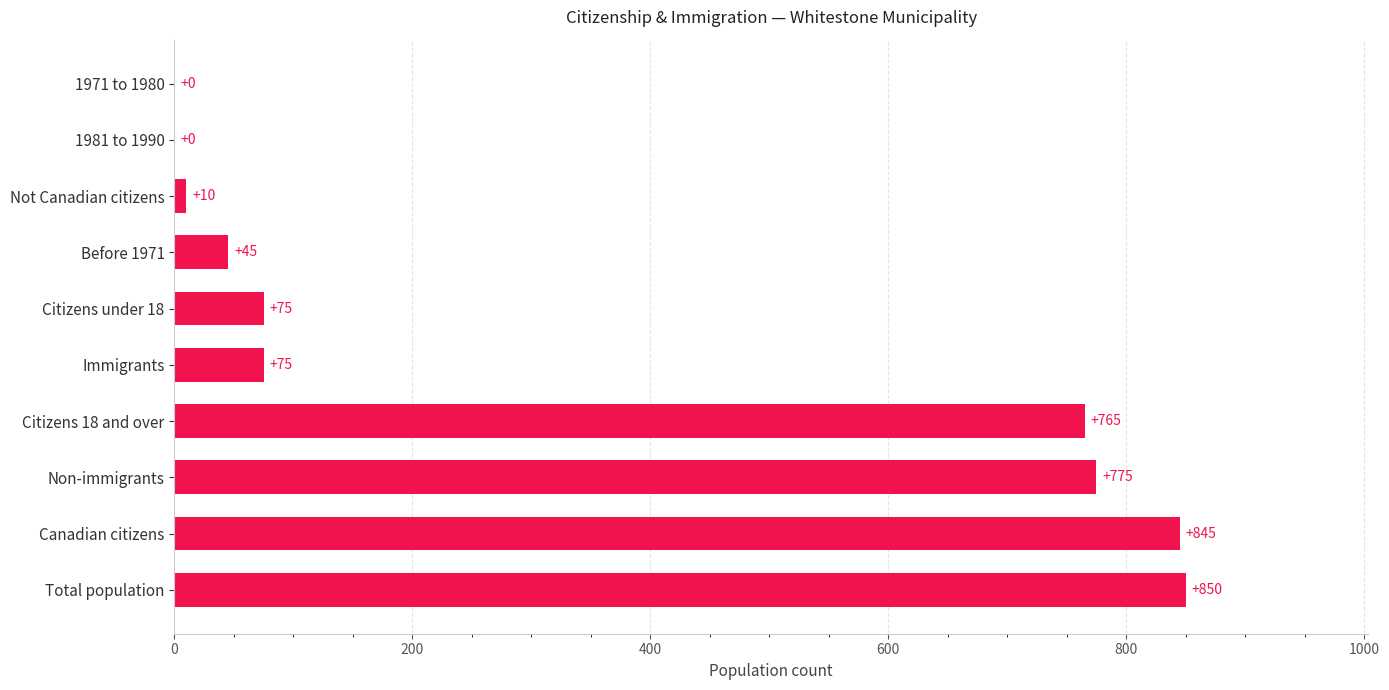

Count the number of categories in the chart.

10